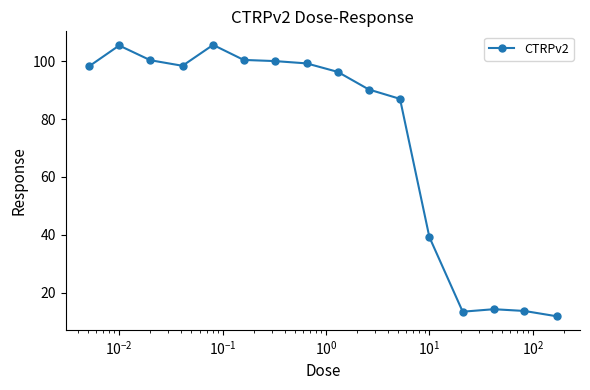

What is the average value?

73.4